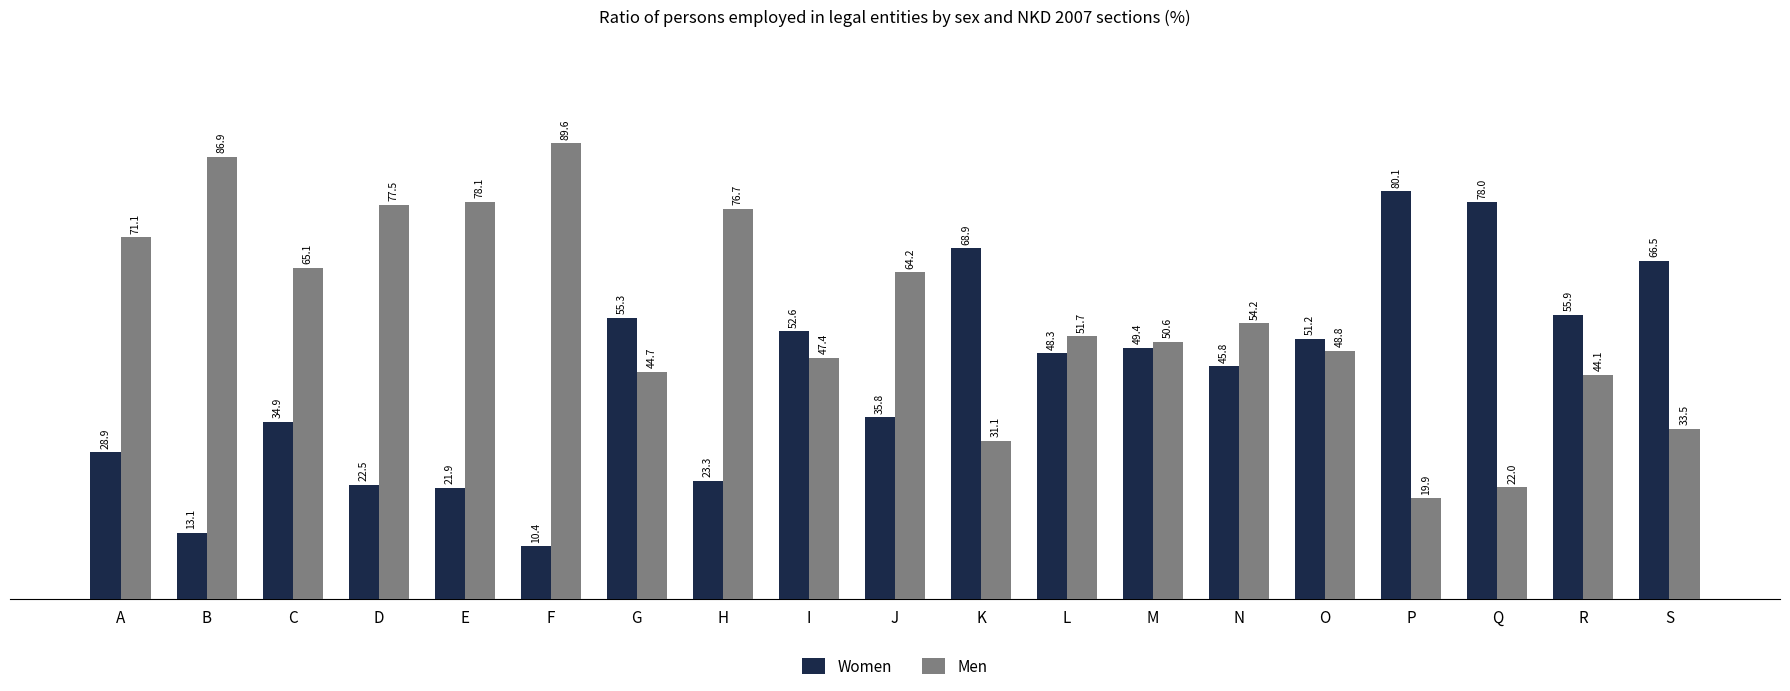

Is the value of Women at L greater than the value of Men at K?

Yes